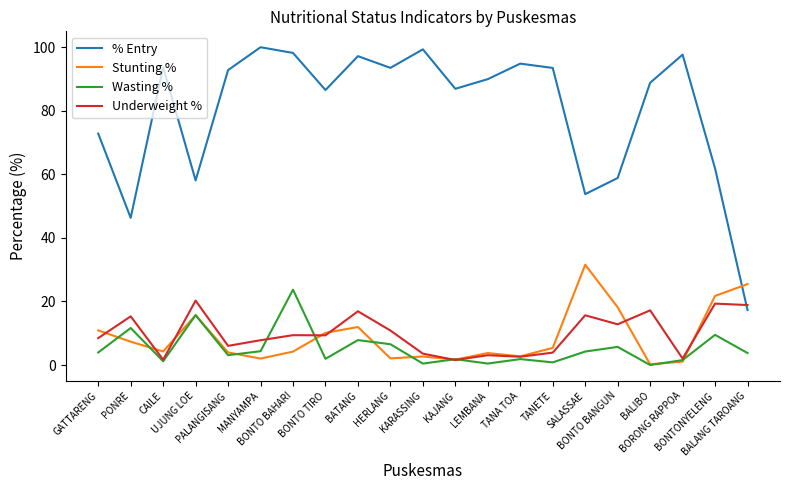

Is the value of % Entry at SALASSAE greater than the value of Wasting % at BONTO BAHARI?

Yes